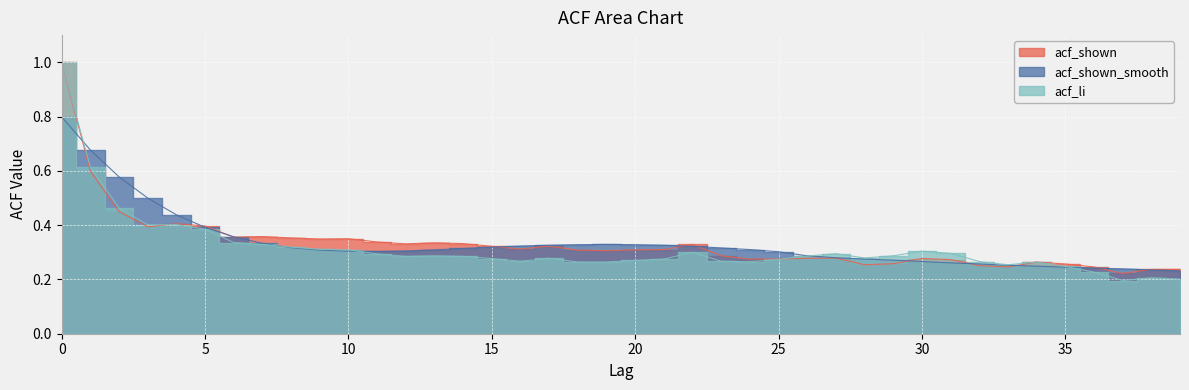

What is the value of the acf_shown_smooth point at the 33rd from the left?

0.3